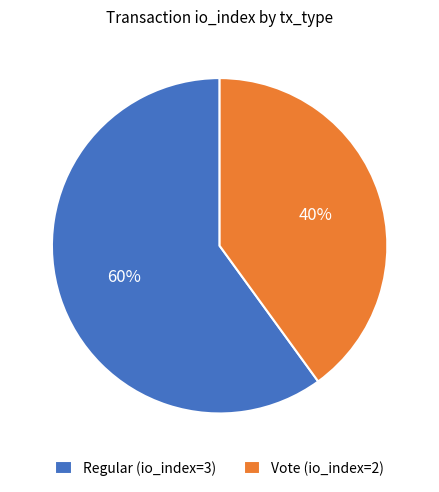

To the nearest percent, what is the average slice percentage?

50%